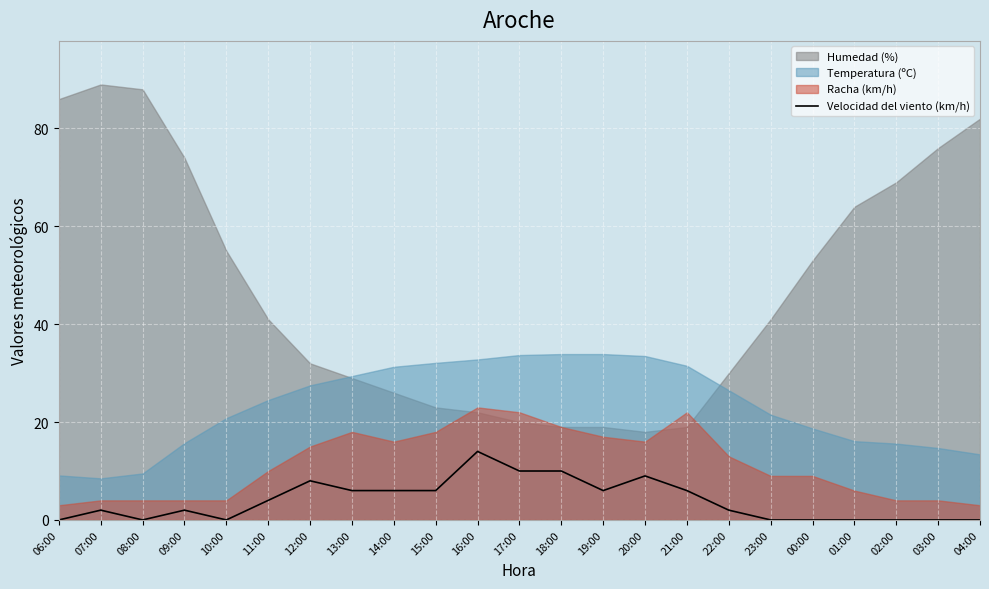

Where does the data first go above 2?

11:00